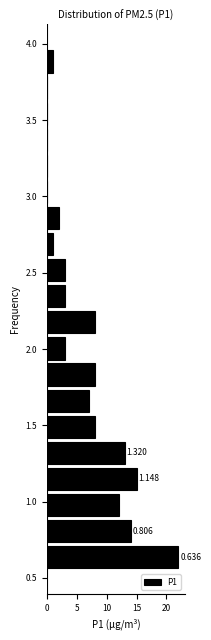

Read against the y-axis, roughly where is the centre of the longest bar?

0.65